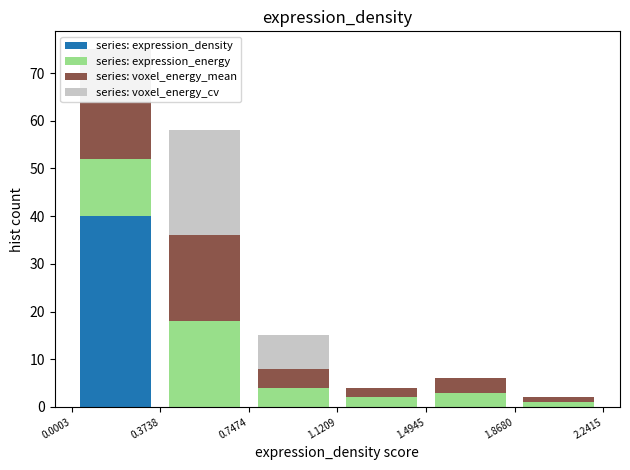

Reading left to right, list every stacked bar in this chart as the range it spans on the x-axis followed by its total height. The values are not printed on the chart, so give them approximately, as read against the axis.

0.0003 to 0.3738: 75
0.3738 to 0.7474: 58
0.7474 to 1.1209: 15
1.1209 to 1.4945: 4
1.4945 to 1.8680: 6
1.8680 to 2.2415: 2